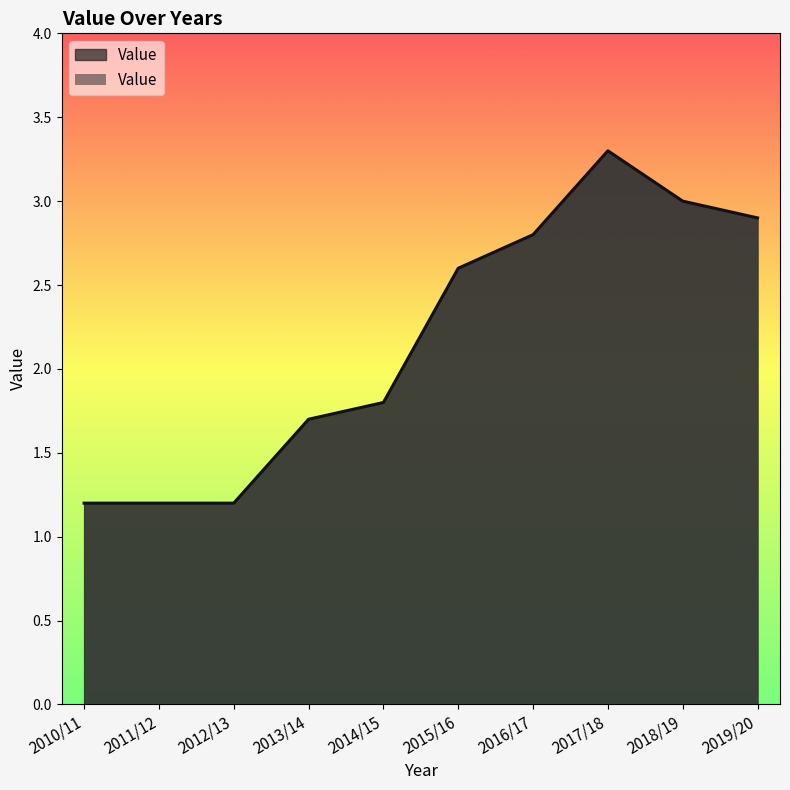

What is the difference between the maximum and minimum values?

2.1